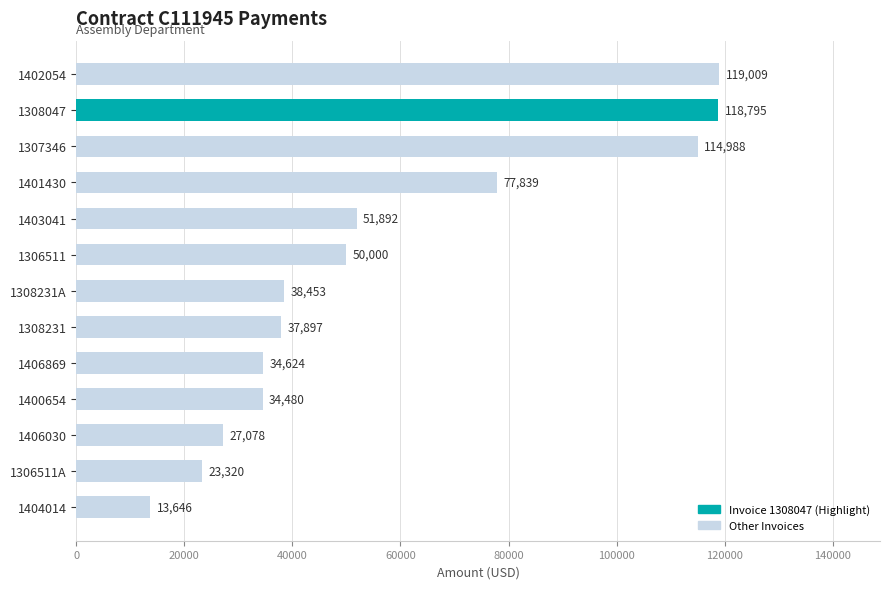

Read the value at 1307346.

114988.5